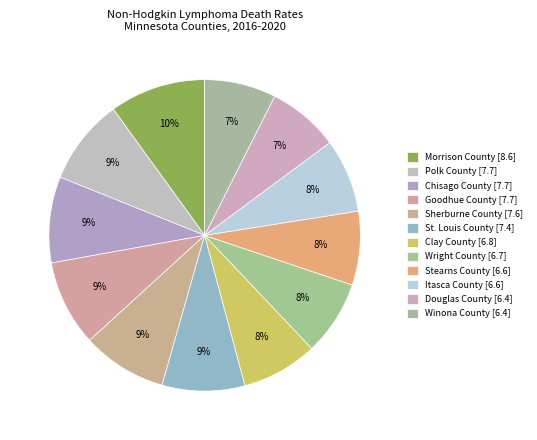

What percentage is the Winona County slice, to the nearest percent?

7%